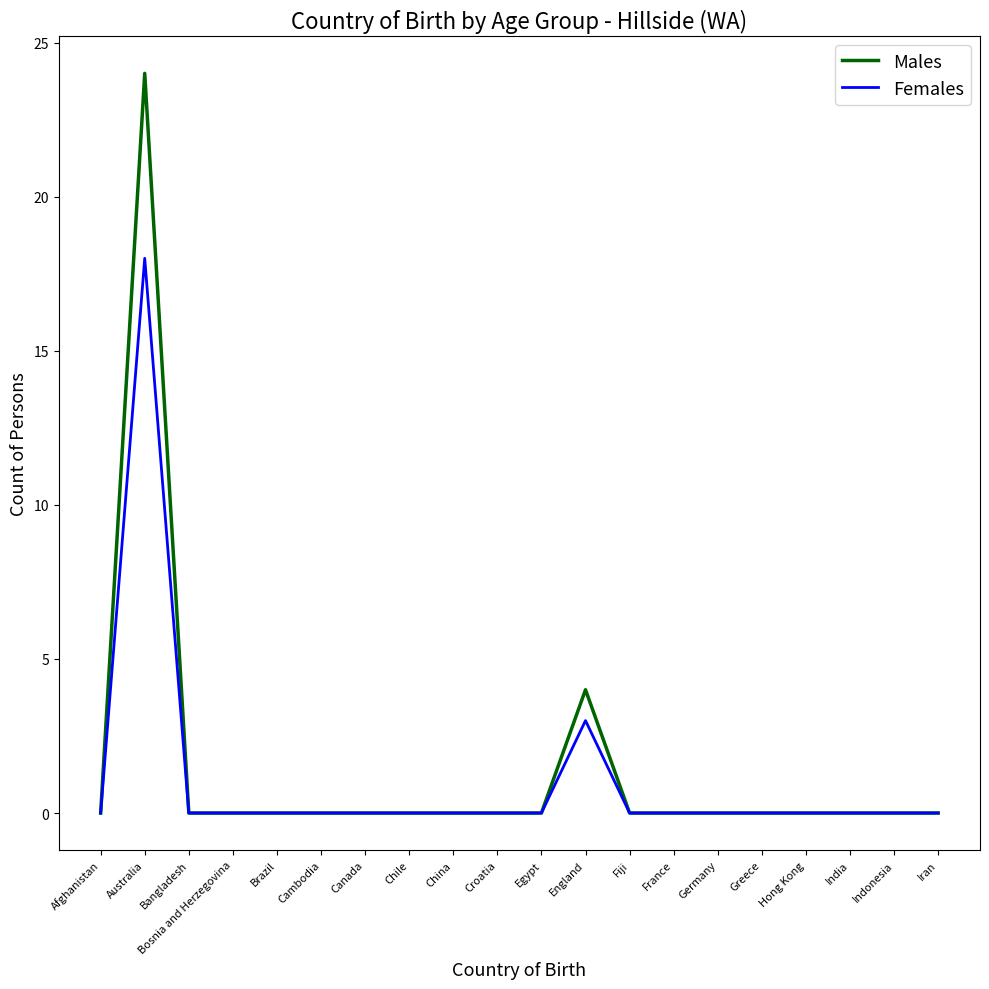

Which series has the largest range (max minus min)?

Males